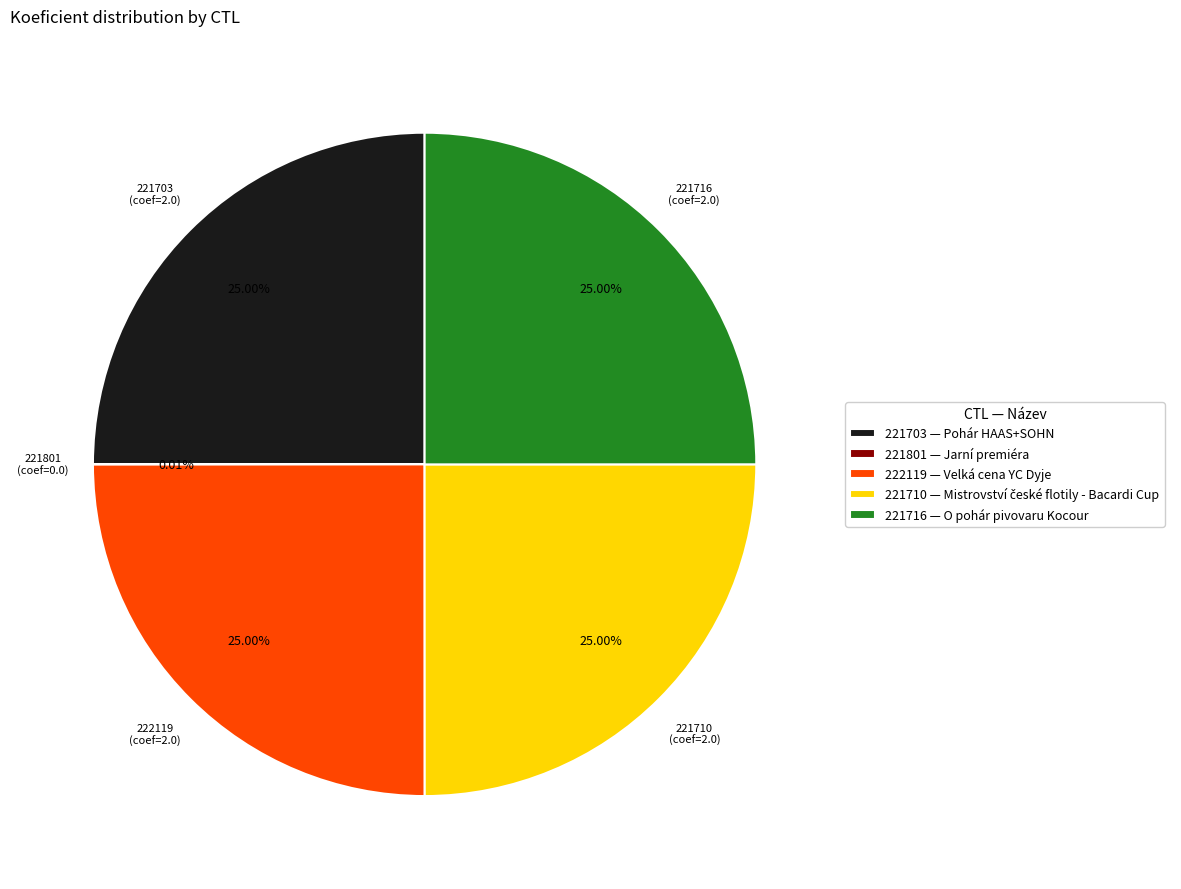

Is there any slice that represents more than half of the pie?

No